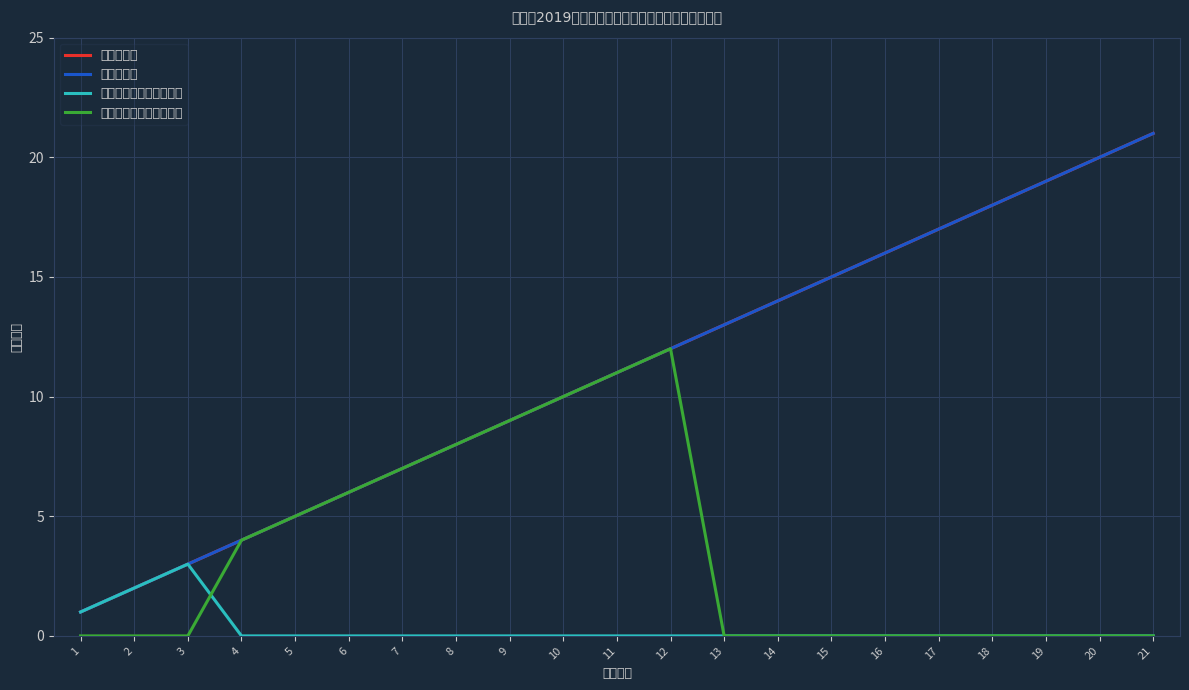

True or false: 铜川新区审判庭法官助理 and 上午第二组 intersect in this chart.

False